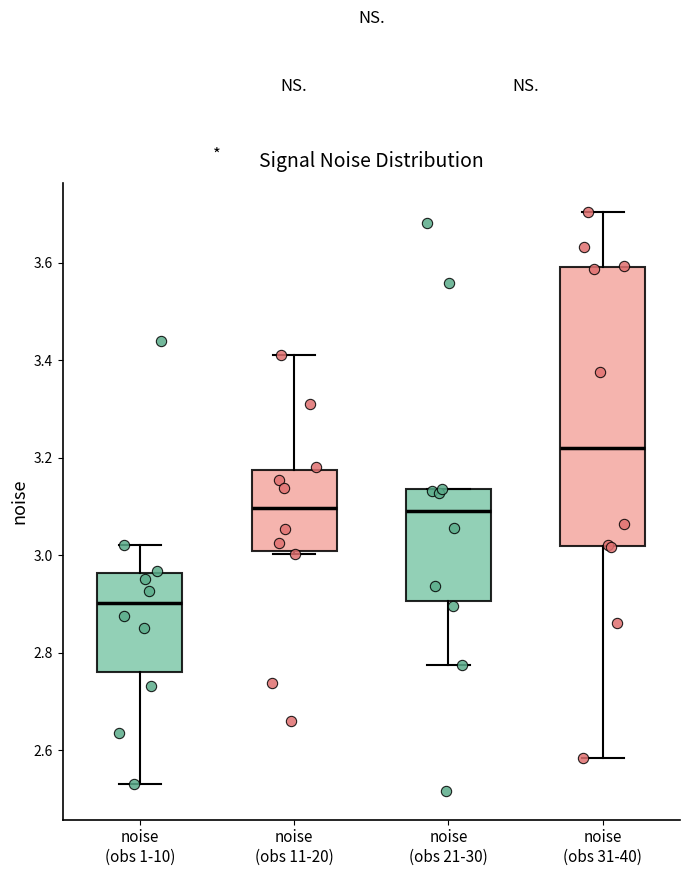

Reading left to right, read every box against the y-axis: the position of its median line, the range the box covers, and the ends of its whiskers. The values are not printed on the chart, so give them approximately, as read against the axis.

noise (obs 1-10): median 2.90, box 2.76 to 2.96, whiskers 2.54 to 3.02
noise (obs 11-20): median 3.10, box 3.00 to 3.18, whiskers 3.00 to 3.42
noise (obs 21-30): median 3.10, box 2.90 to 3.14, whiskers 2.78 to 3.14
noise (obs 31-40): median 3.22, box 3.02 to 3.60, whiskers 2.58 to 3.70